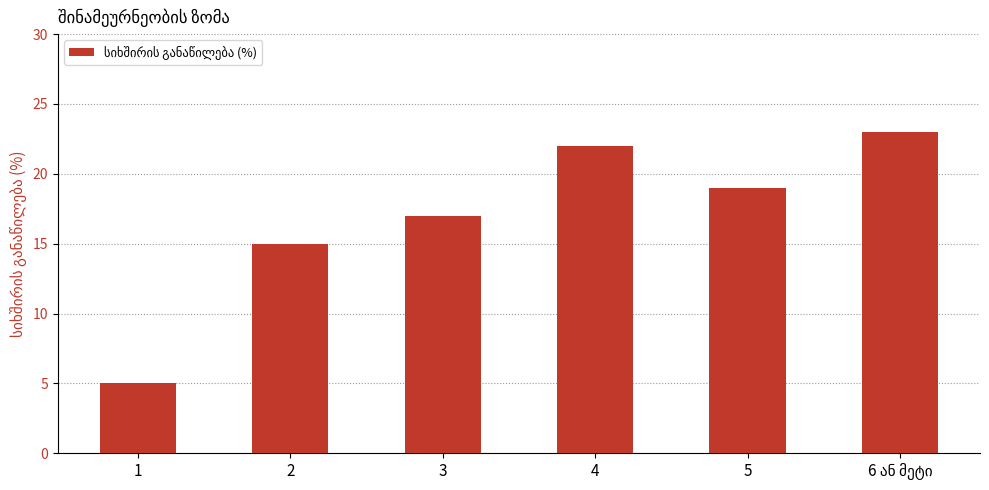

What is the difference between the maximum and minimum values?

18